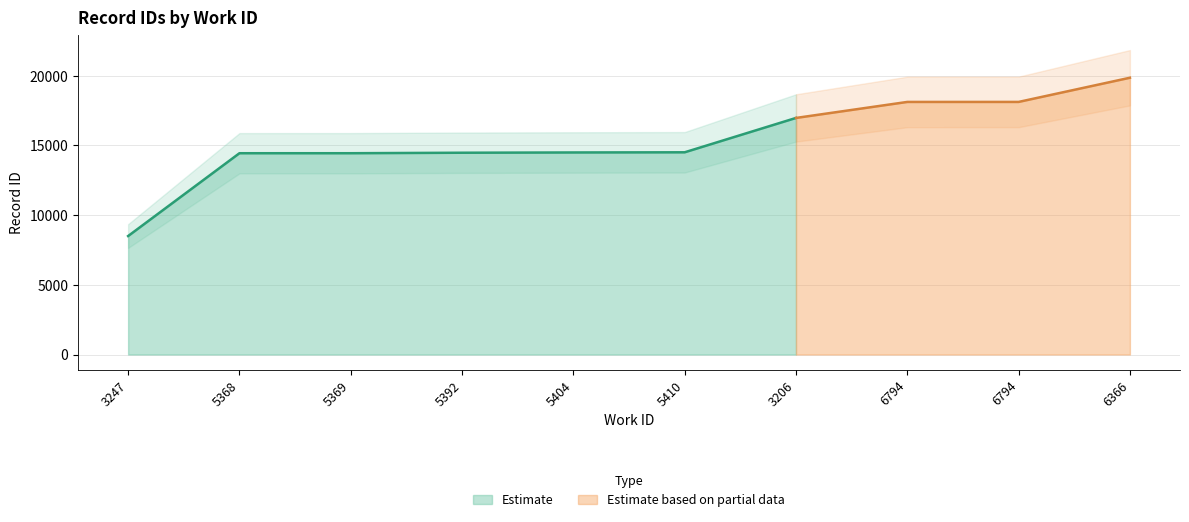

What is the label of the 2nd point from the right?

6794